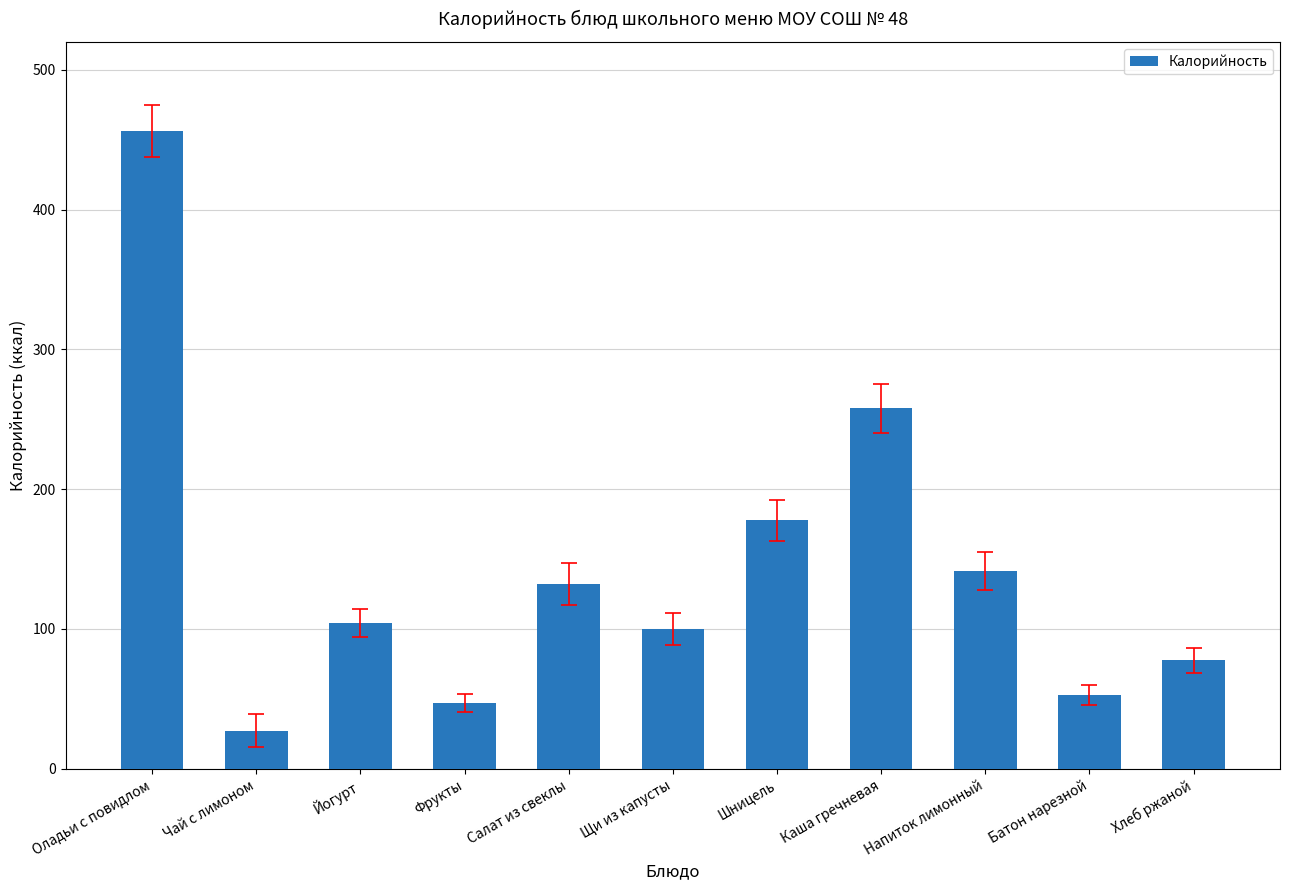

Reading left to right, what are all the values shown in this chart?

Оладьи с повидлом=456.3	Чай с лимоном=27.3	Йогурт=104.4	Фрукты=47.0	Салат из свеклы=132.0	Щи из капусты=99.8	Шницель=177.7	Каша гречневая=258.0	Напиток лимонный=141.3	Батон нарезной=52.8	Хлеб ржаной=77.7